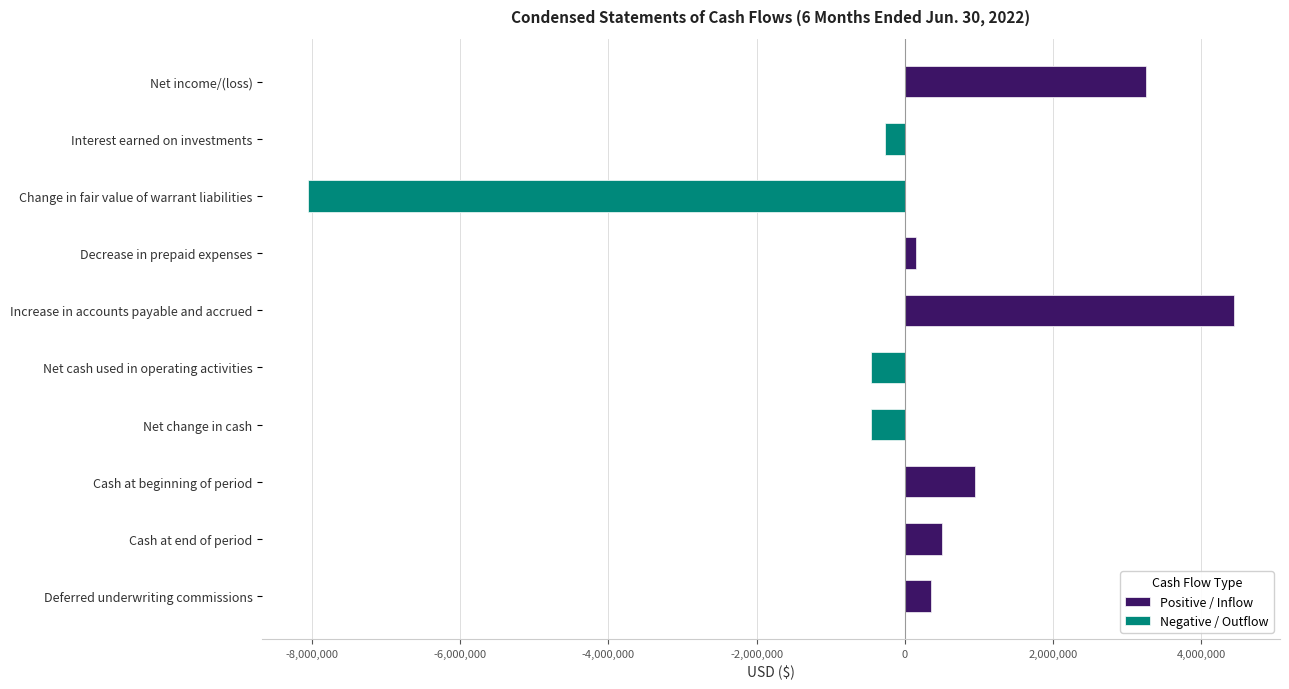

Reading left to right, extract all data points from this chart.

Net income/(loss)=3263313	Interest earned on investments=-266579	Change in fair value of warrant liabilities=-8051082	Decrease in prepaid expenses=155725	Increase in accounts payable and accrued=4442366	Net cash used in operating activities=-456257	Net change in cash=-456257	Cash at beginning of period=953329	Cash at end of period=497072	Deferred underwriting commissions=350000